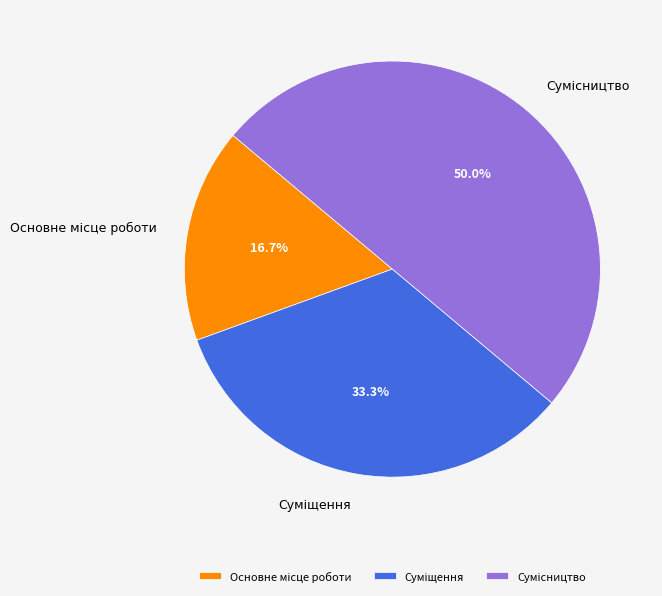

How many slices are in this pie chart?

3